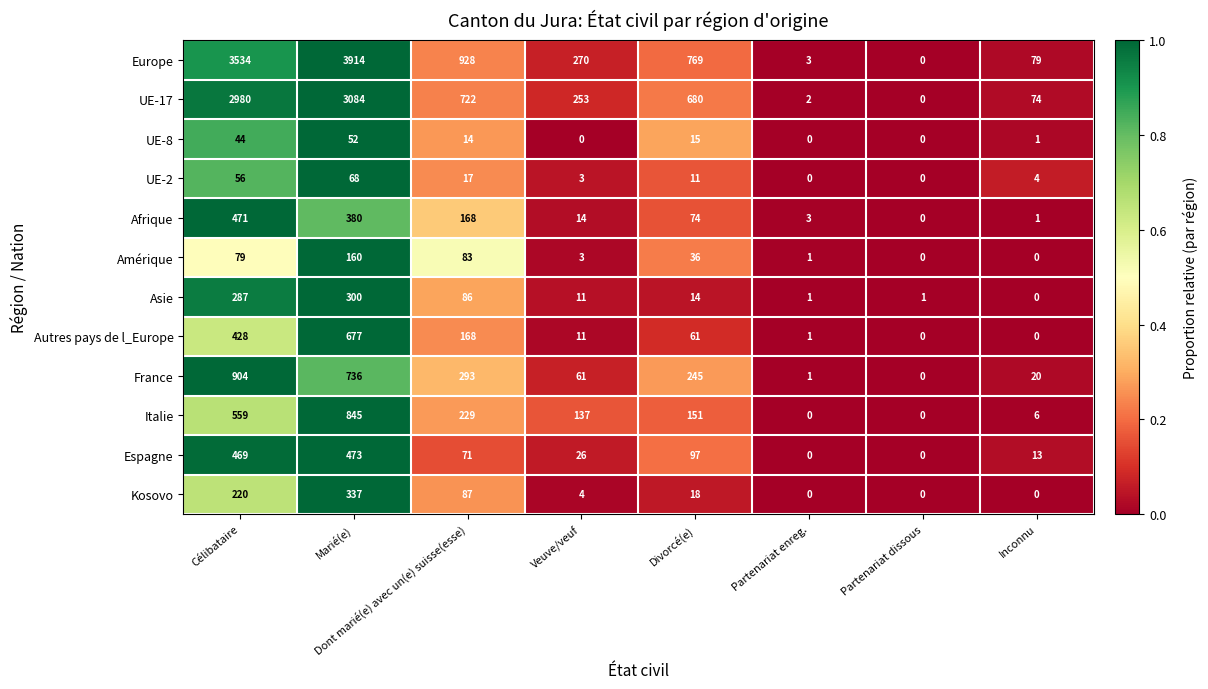

At which label does Afrique first exceed 74?

Célibataire